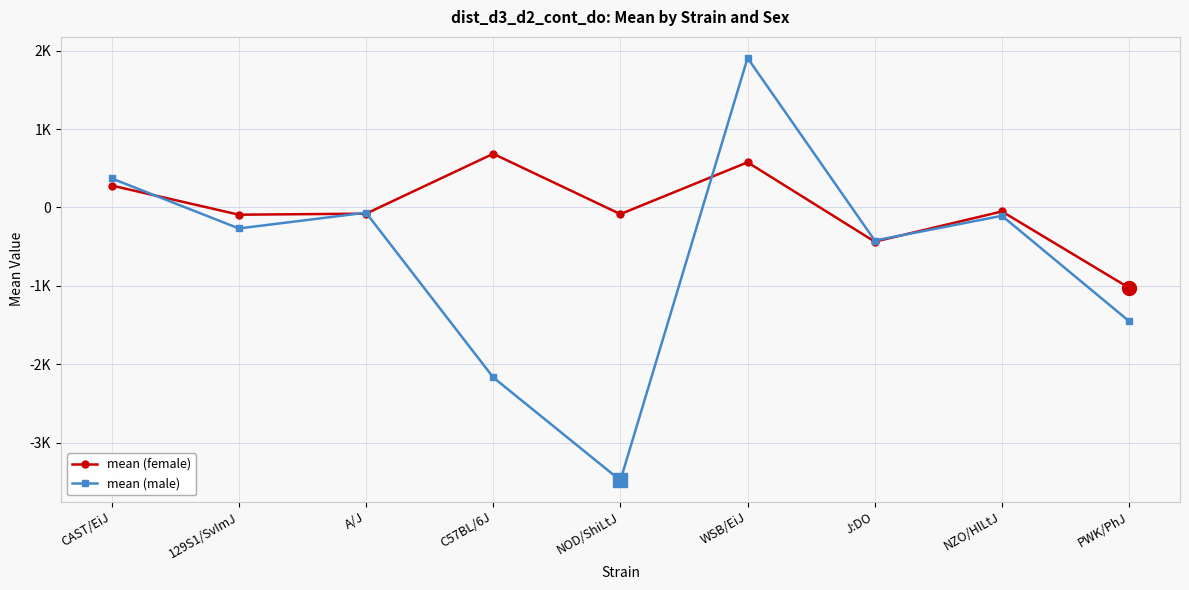

What value does the mean (female) series have at NOD/ShiLtJ?

-84.6